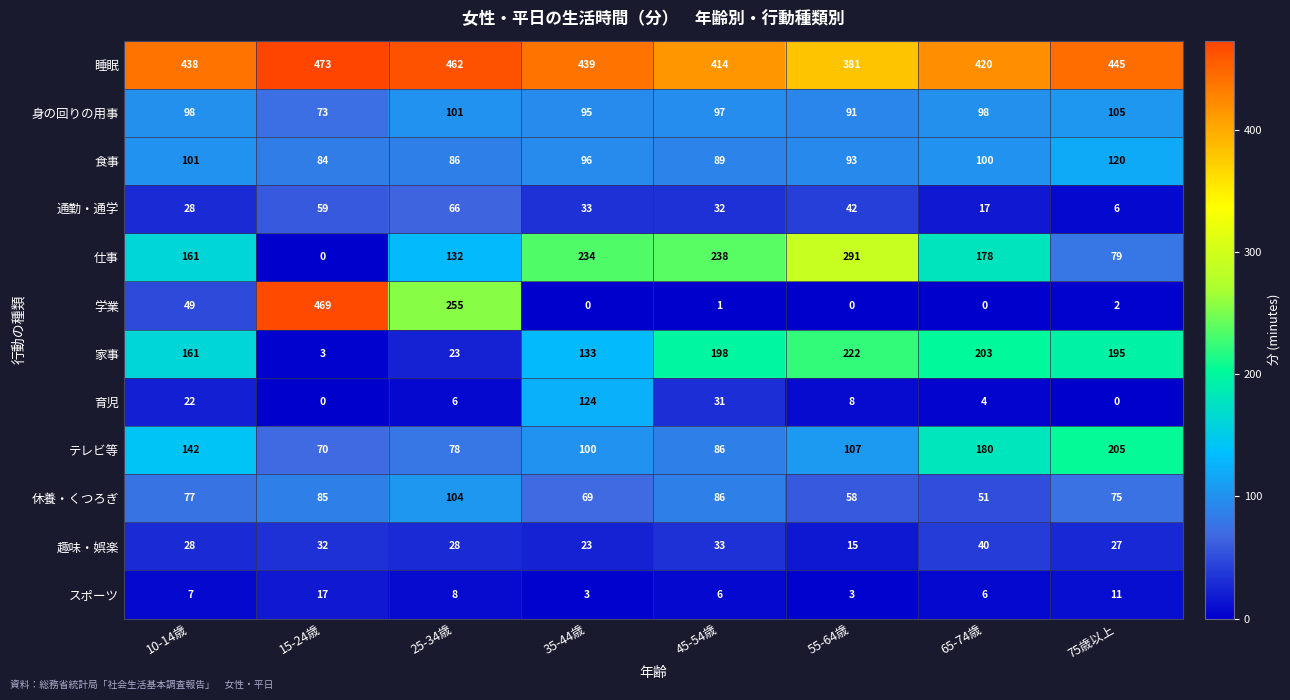

What is the average value of the 趣味・娯楽 series?

28